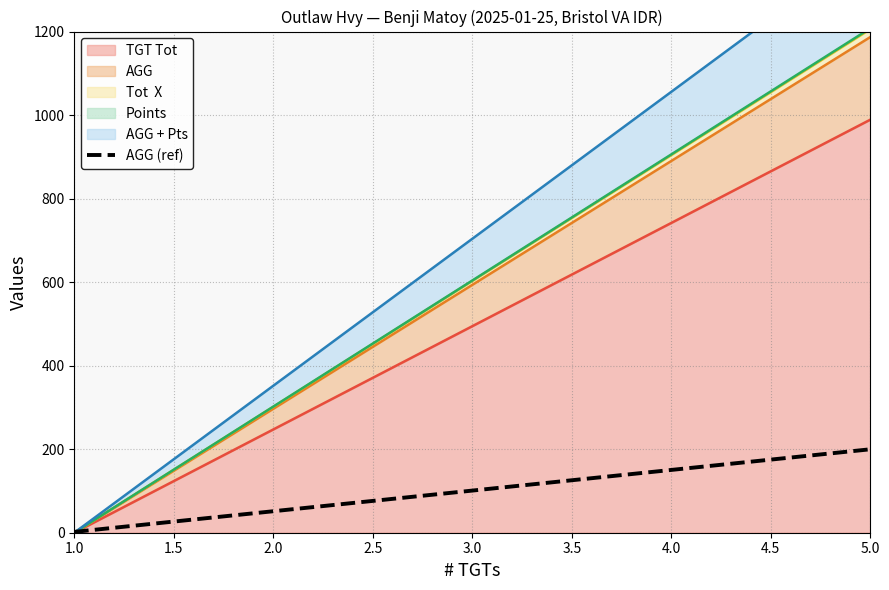

How many positive values does the TGT Tot series have?

1